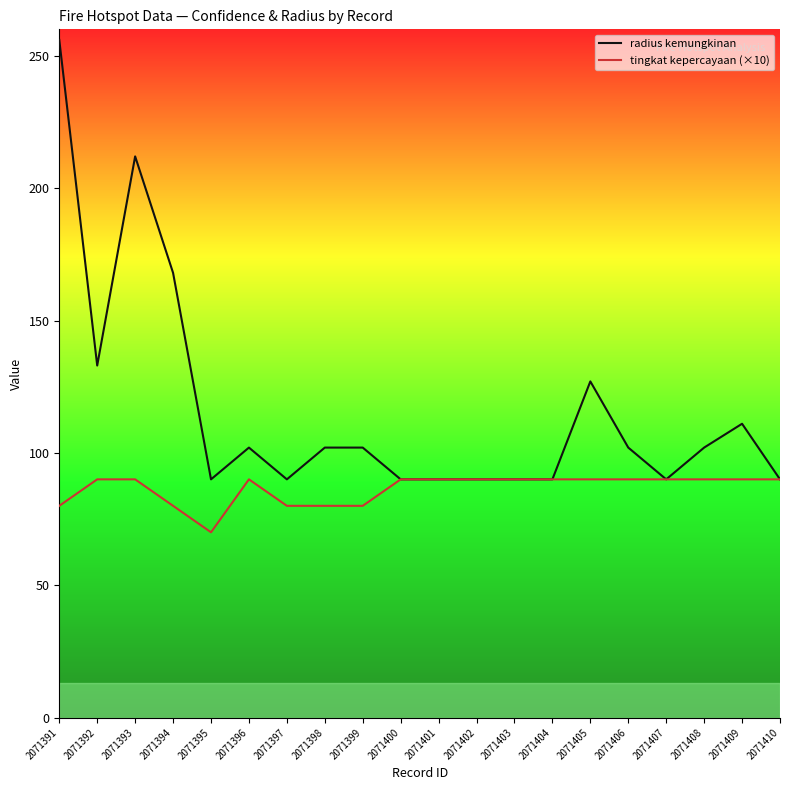

Where is the first local minimum for radius kemungkinan?

2071392